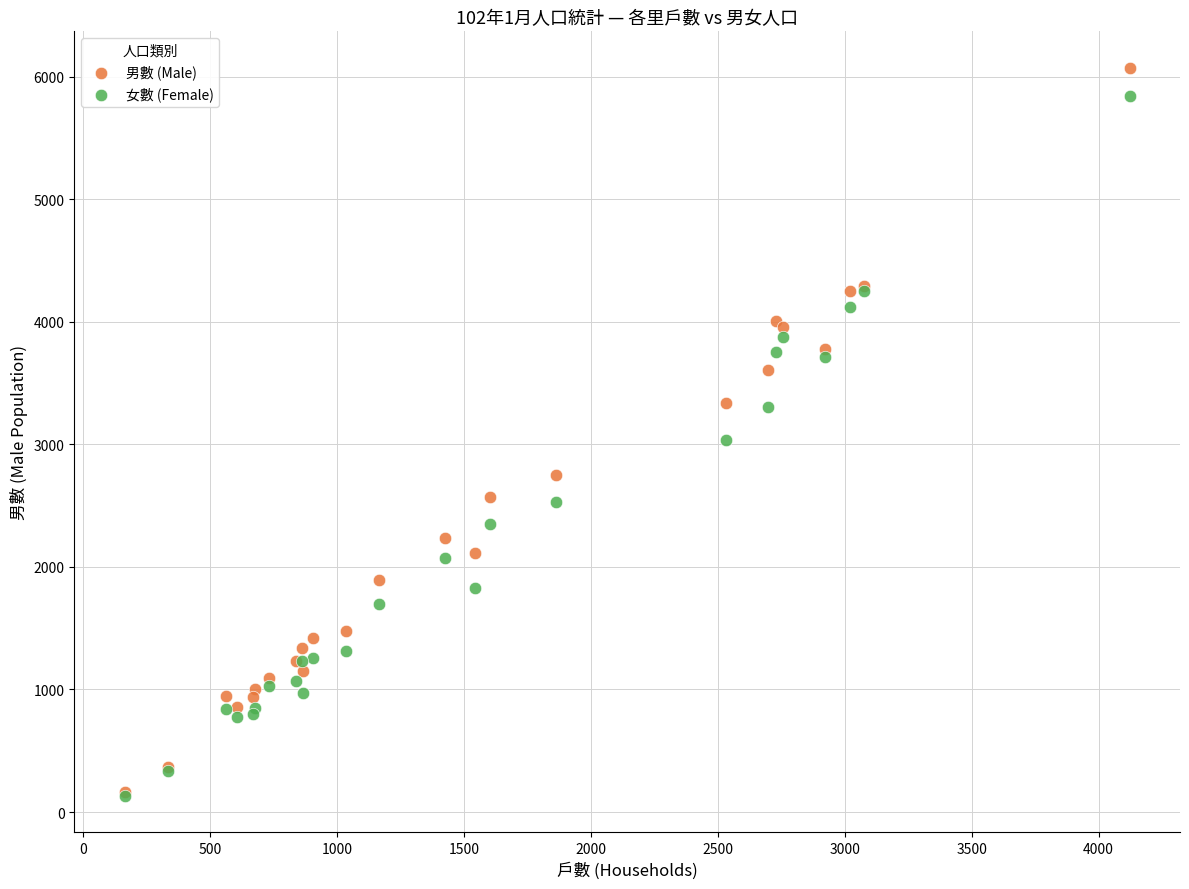

Across all series, what Y value is closest to 3102?

3032